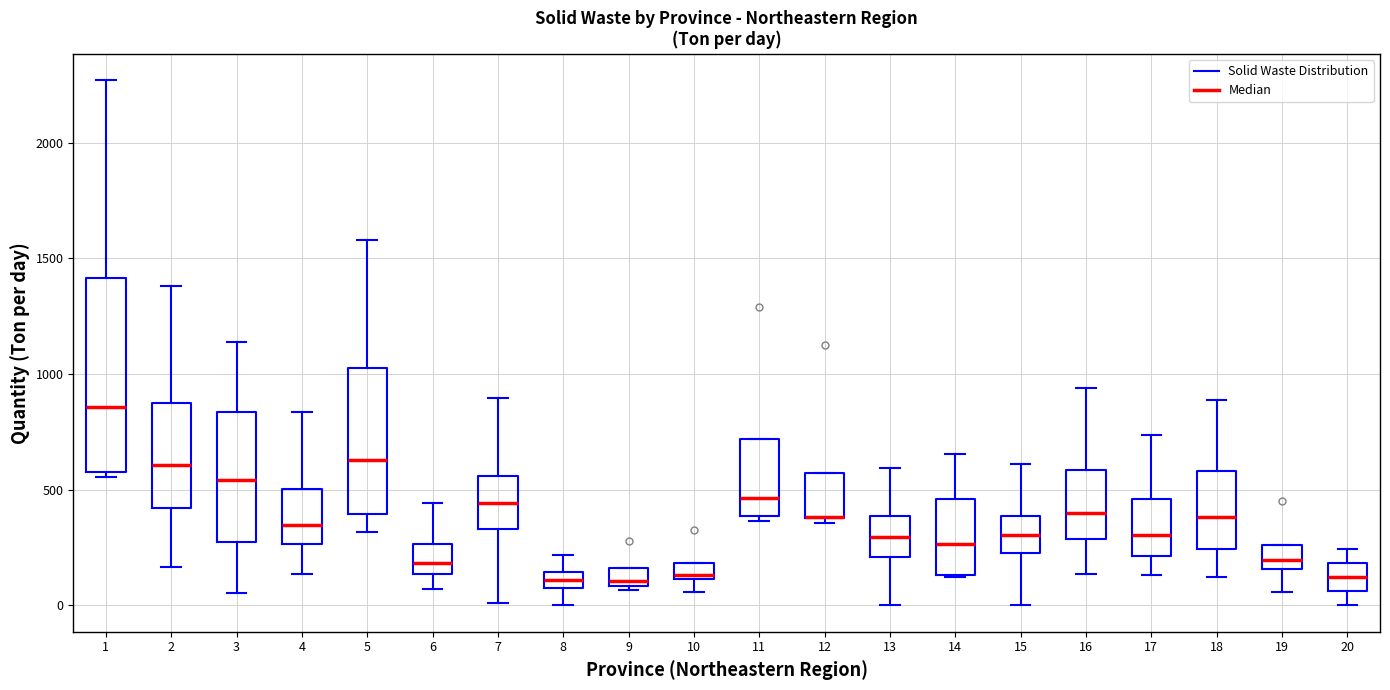

Comparing the boxes themselves (not the whiskers), which one is the tallest?

1